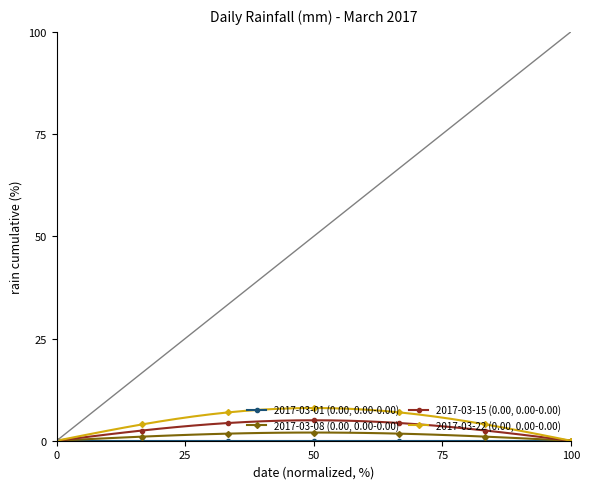

Which series has the largest range (max minus min)?

2017-03-22 (0.00, 0.00-0.00)